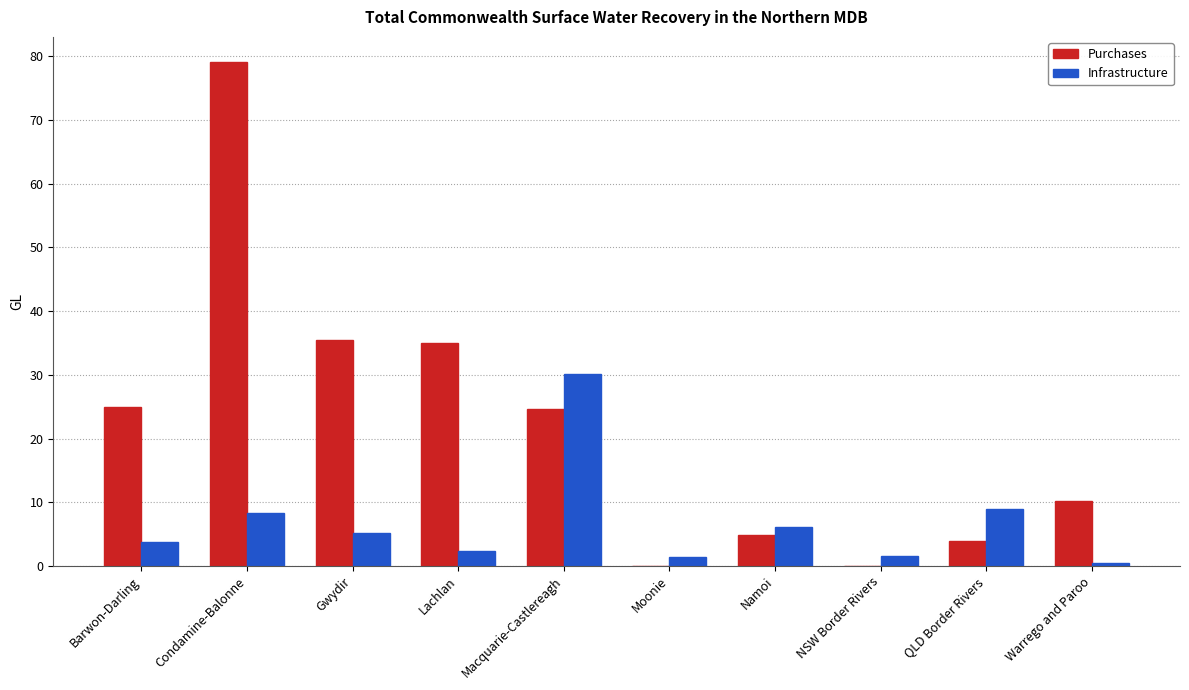

Between Gwydir and NSW Border Rivers, which series saw the biggest shift?

Purchases